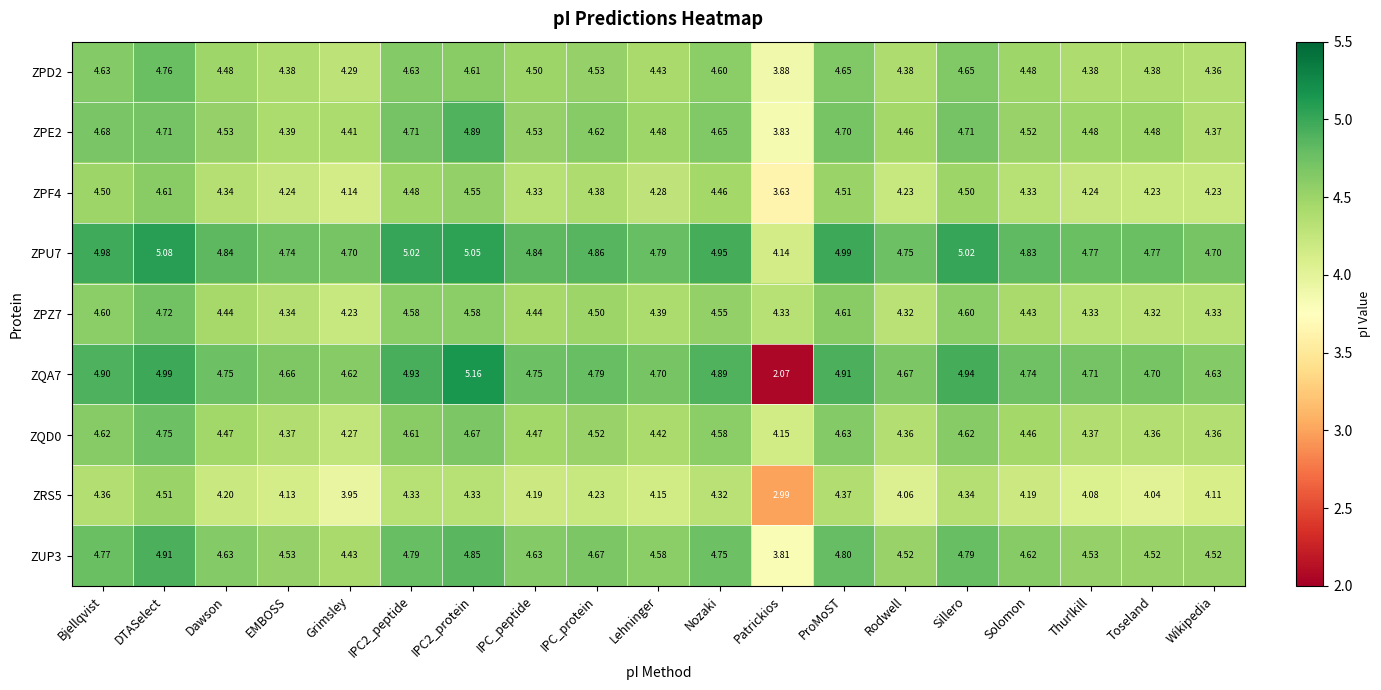

Which series has the widest spread of values?

ZQA7